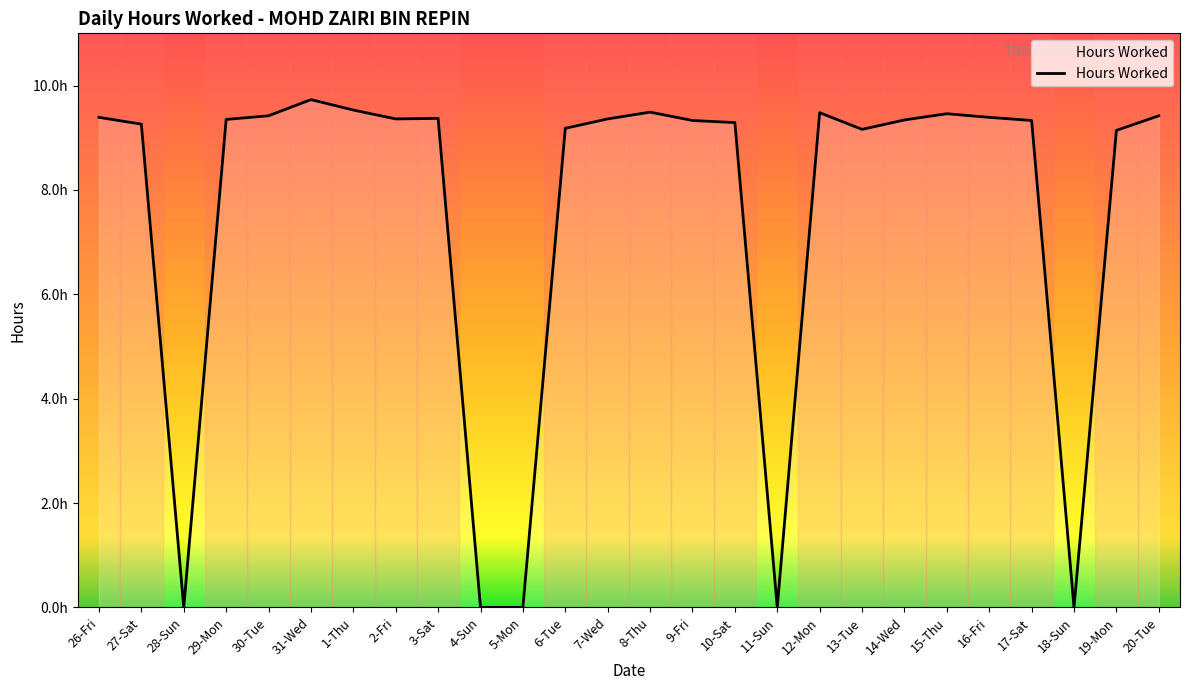

Reading left to right, what are all the values shown in this chart?

9.4	9.3	0.0	9.3	9.4	9.7	9.5	9.4	9.4	0.0	0.0	9.2	9.4	9.5	9.3	9.3	0.0	9.5	9.2	9.3	9.5	9.4	9.3	0.0	9.1	9.4